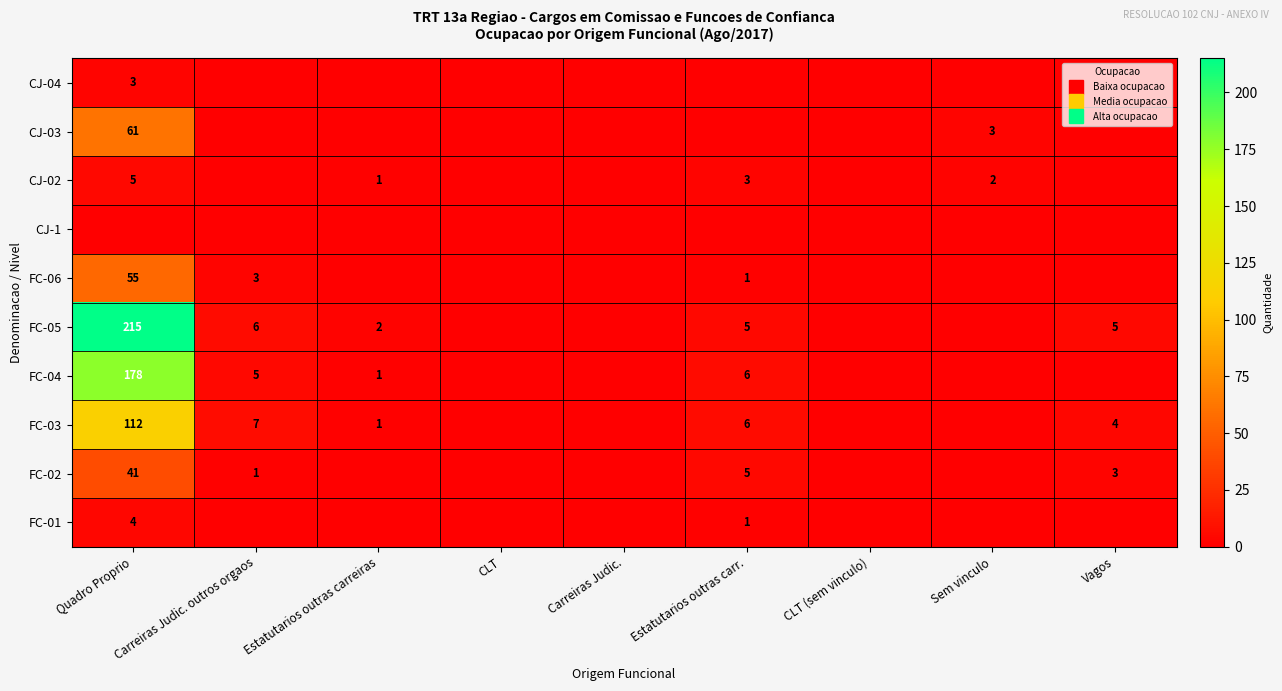

The value of CJ-04 at Sem vinculo is -1. True or false?

False